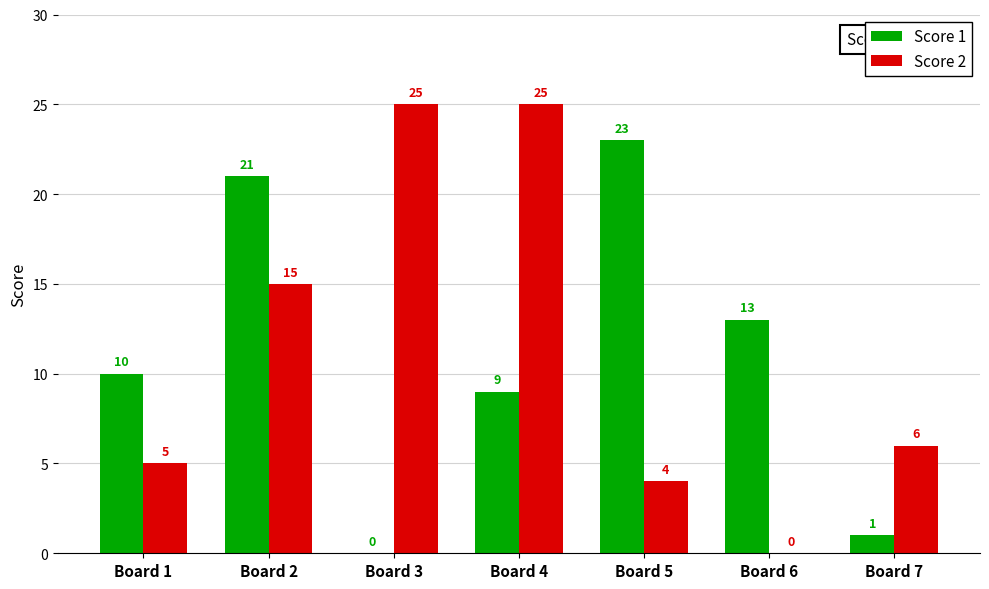

Which series has the largest range (max minus min)?

Score 2